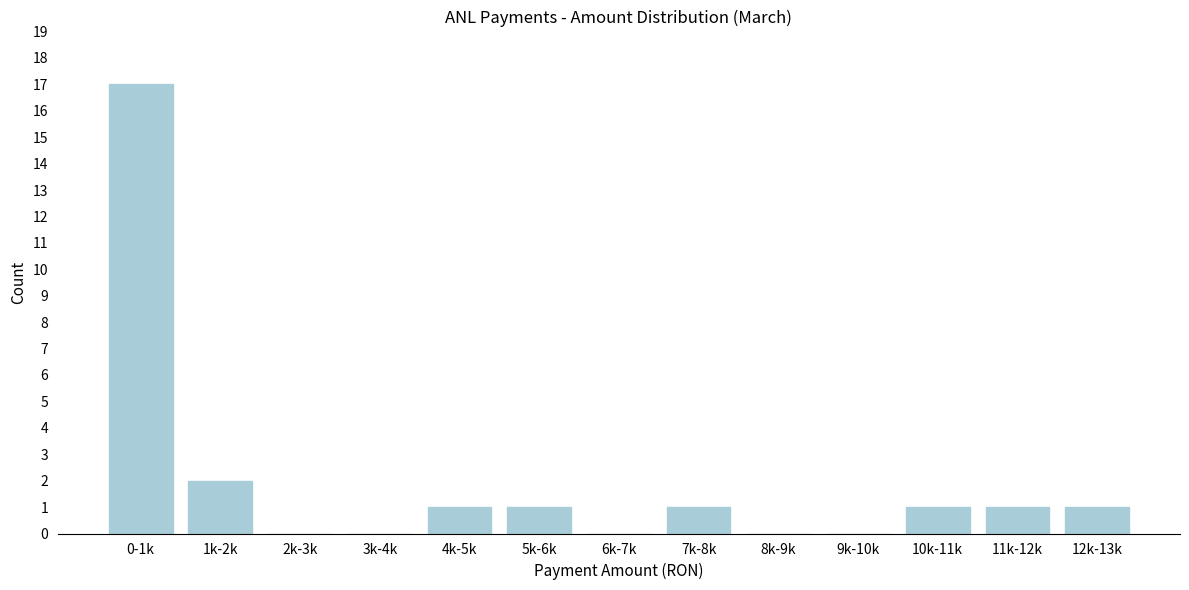

Reading left to right, transcribe all the data shown in this chart.

0-1k=17	1k-2k=2	2k-3k=0	3k-4k=0	4k-5k=1	5k-6k=1	6k-7k=0	7k-8k=1	8k-9k=0	9k-10k=0	10k-11k=1	11k-12k=1	12k-13k=1